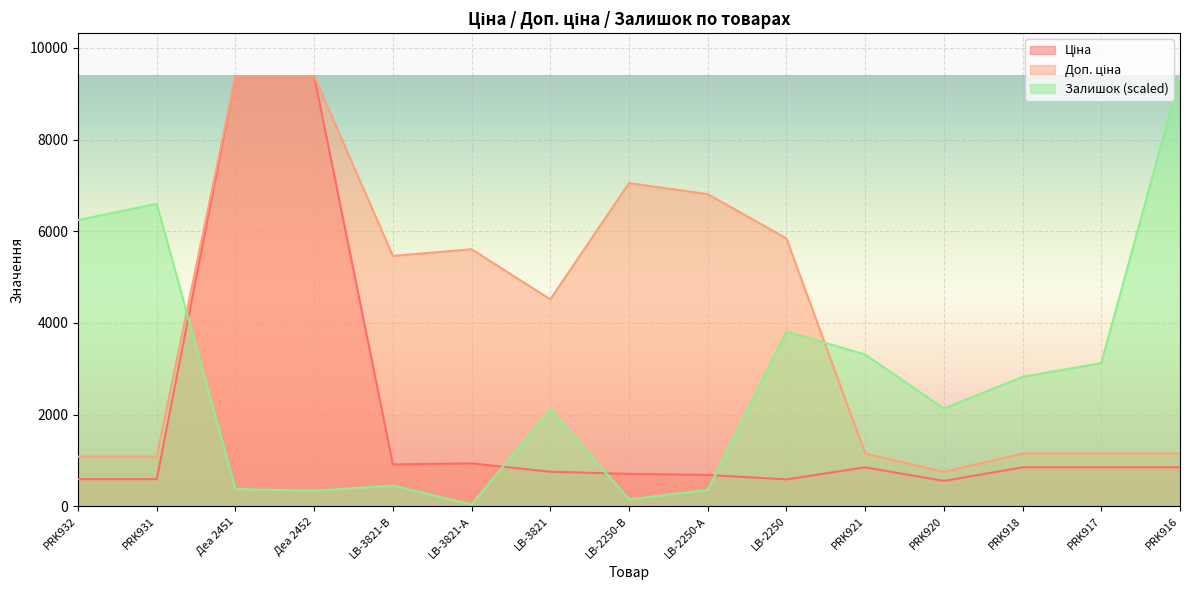

Rank the series by their average value, from lowest to highest.

Ціна, Залишок, Доп. ціна